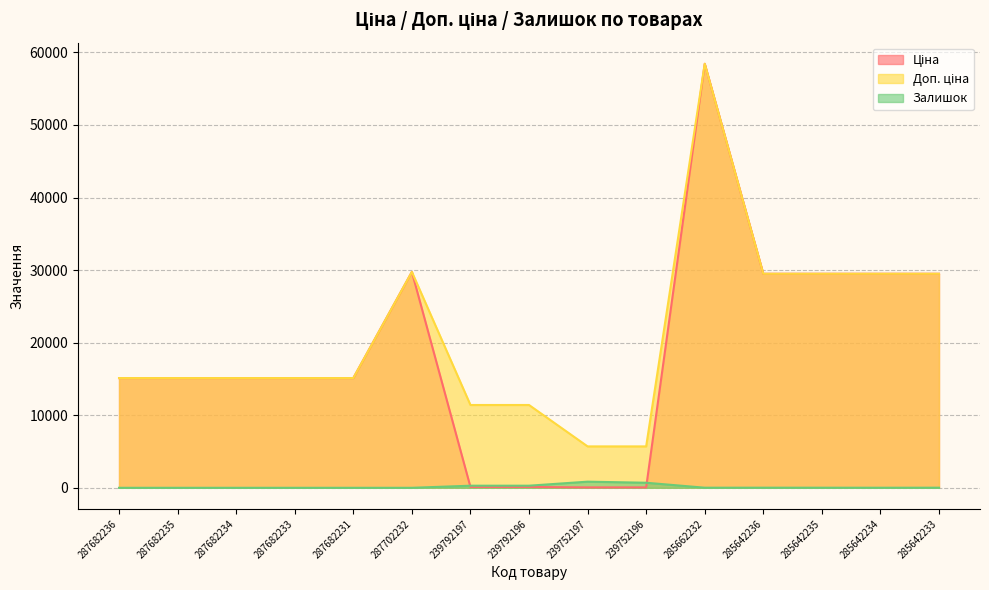

How many data points does each series have?

15